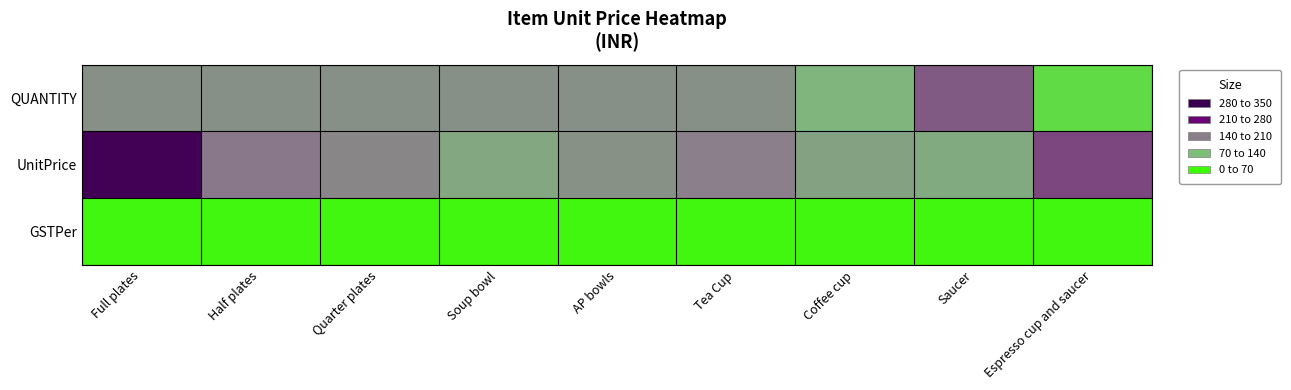

Which series has the widest spread of values?

UnitPrice